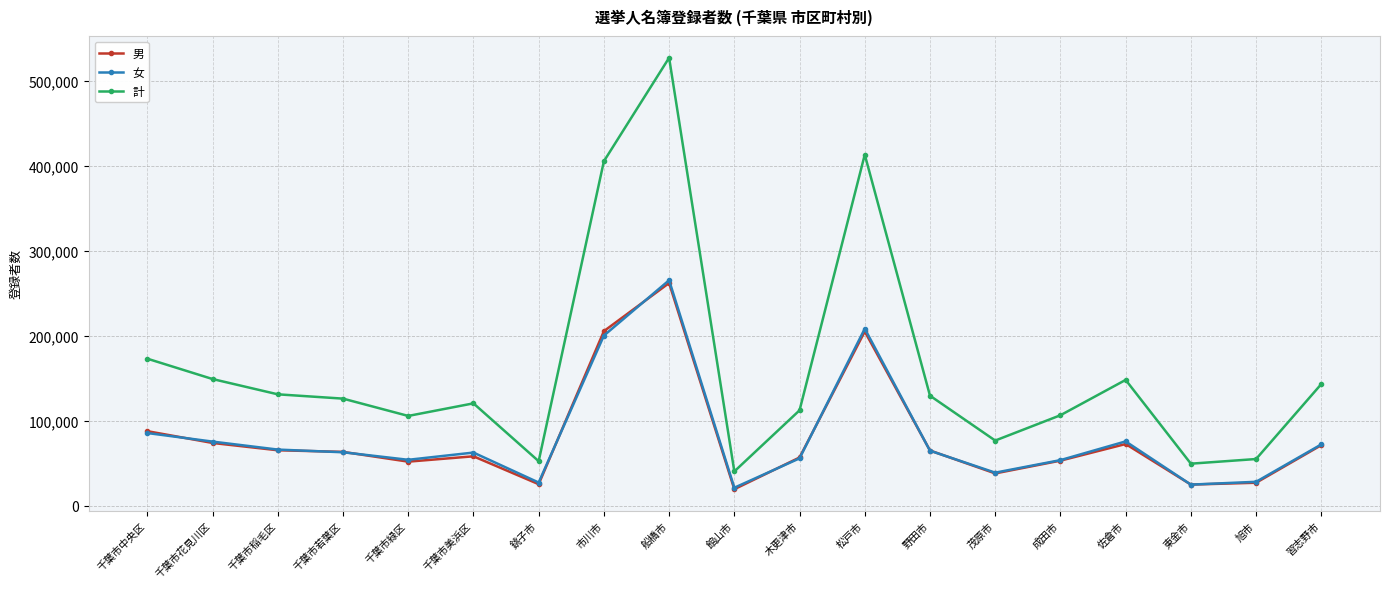

True or false: 男 and 計 intersect in this chart.

False